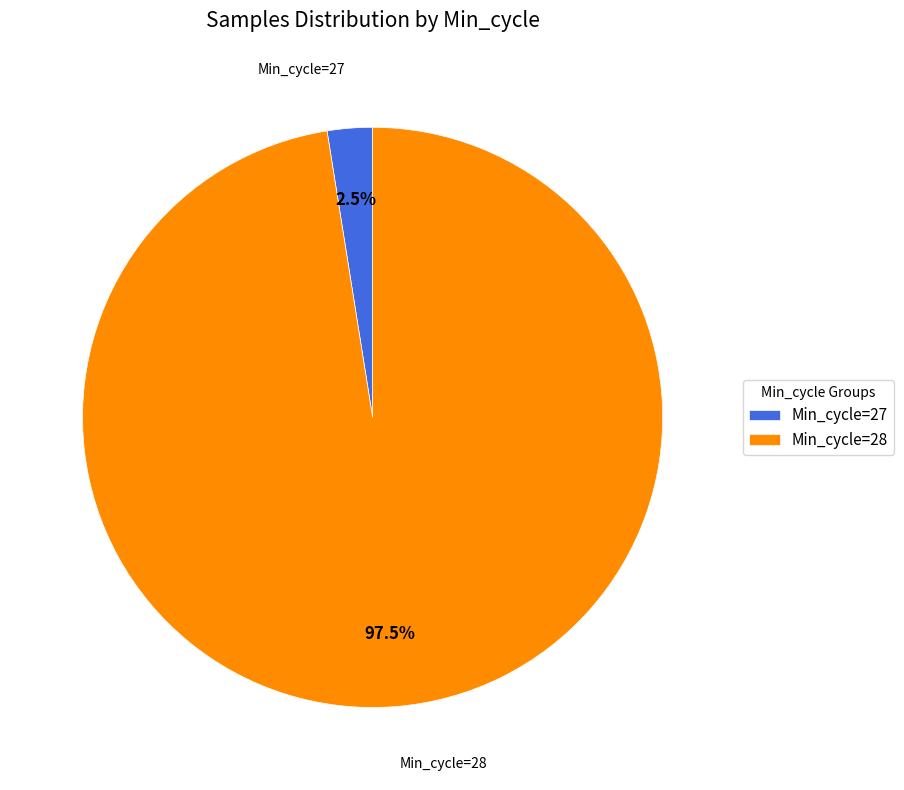

Rank the categories by value from highest to lowest.

Min_cycle=28, Min_cycle=27